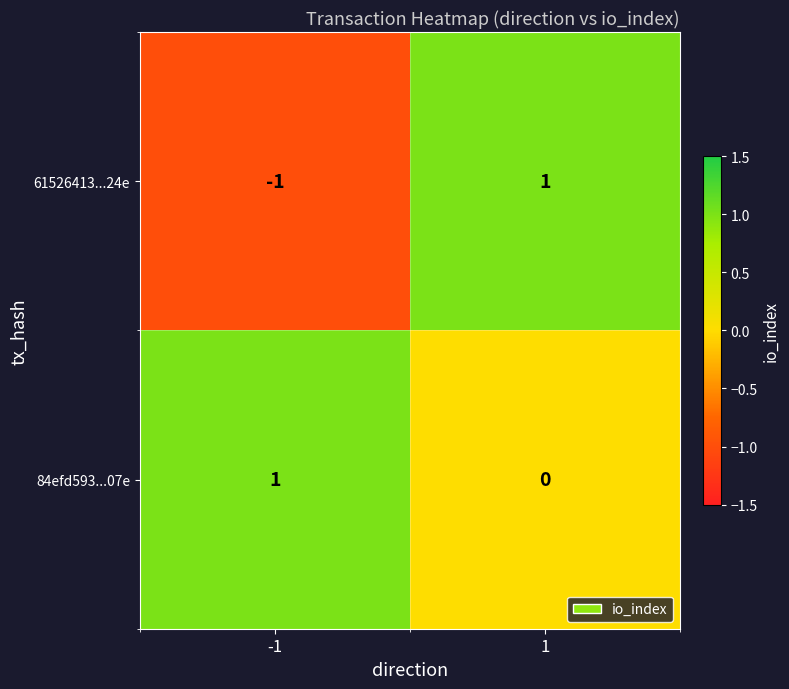

Rank the series by their average value, from highest to lowest.

84efd593...07e, 61526413...24e